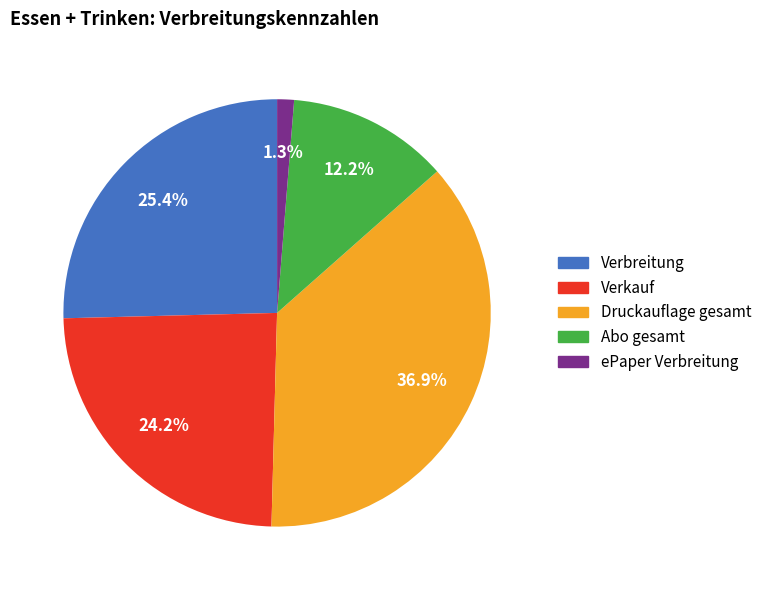

What percentage is the ePaper Verbreitung slice, to the nearest percent?

1%